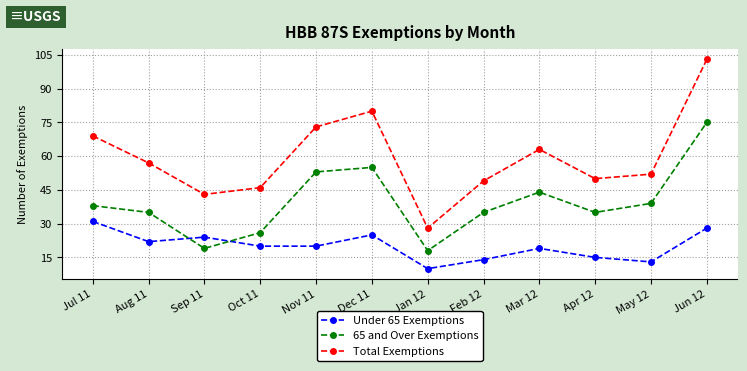

True or false: Total Exemptions and 65 and Over Exemptions cross at least once.

False